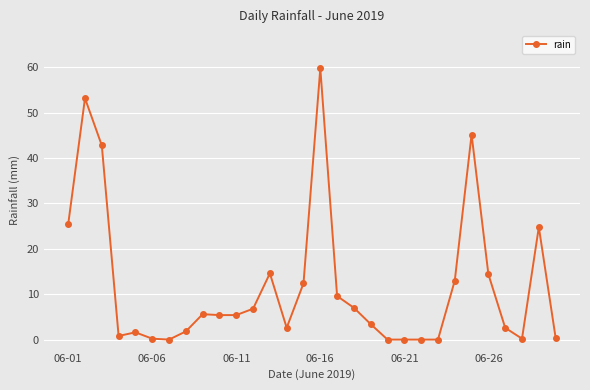

What is the value of the 12th point from the left?

6.8